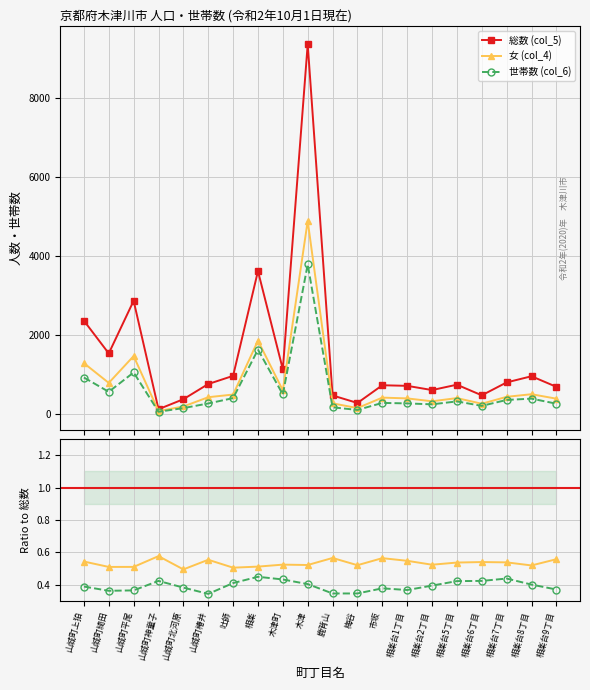

What is the minimum value for 総数 (col_5)?

111.0